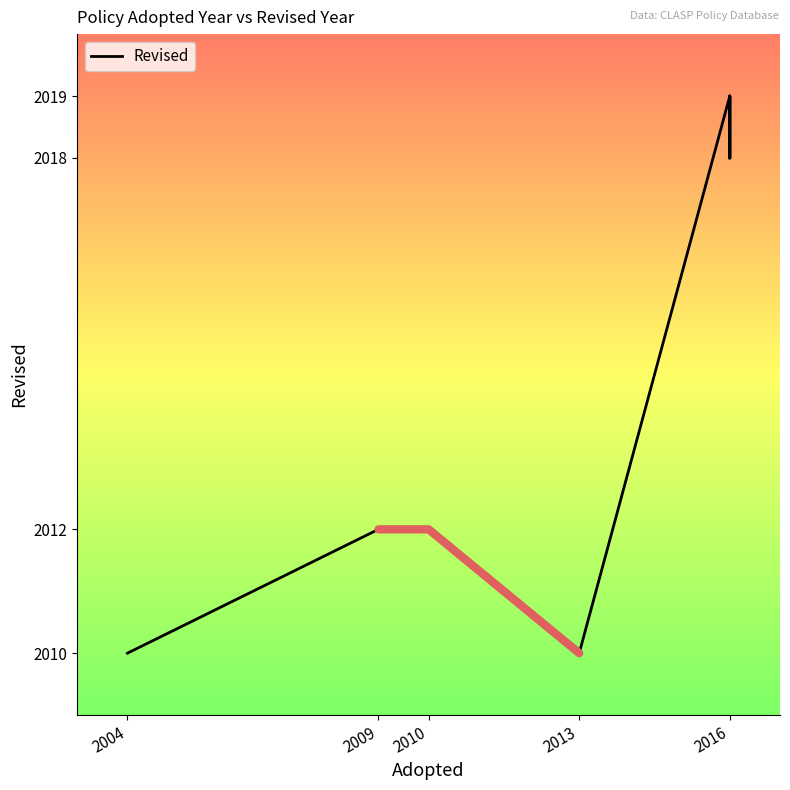

True or false: the data has more than 0 interior local peaks.

True